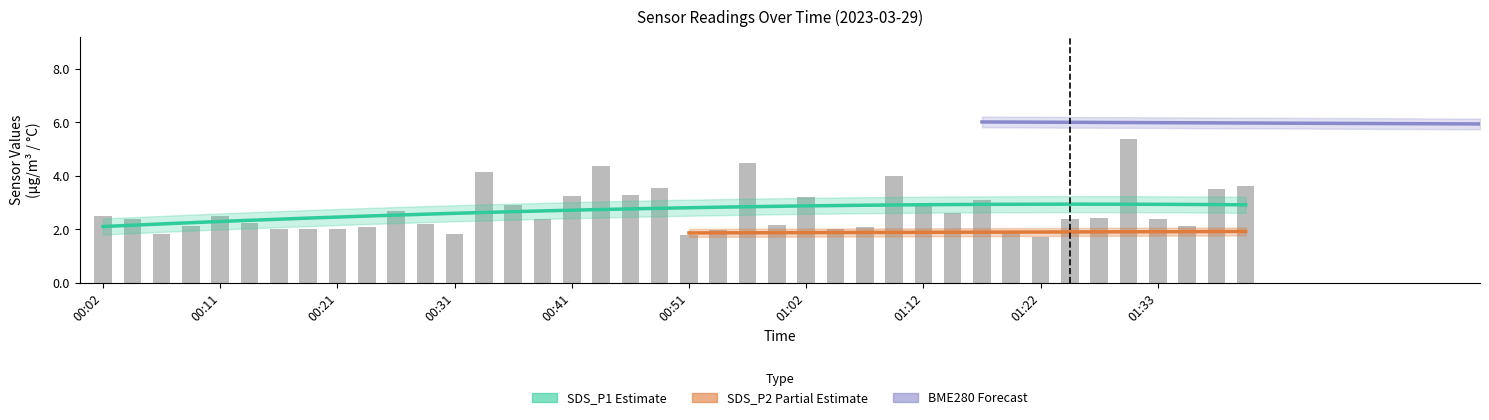

What position from the right is 01:38?

2